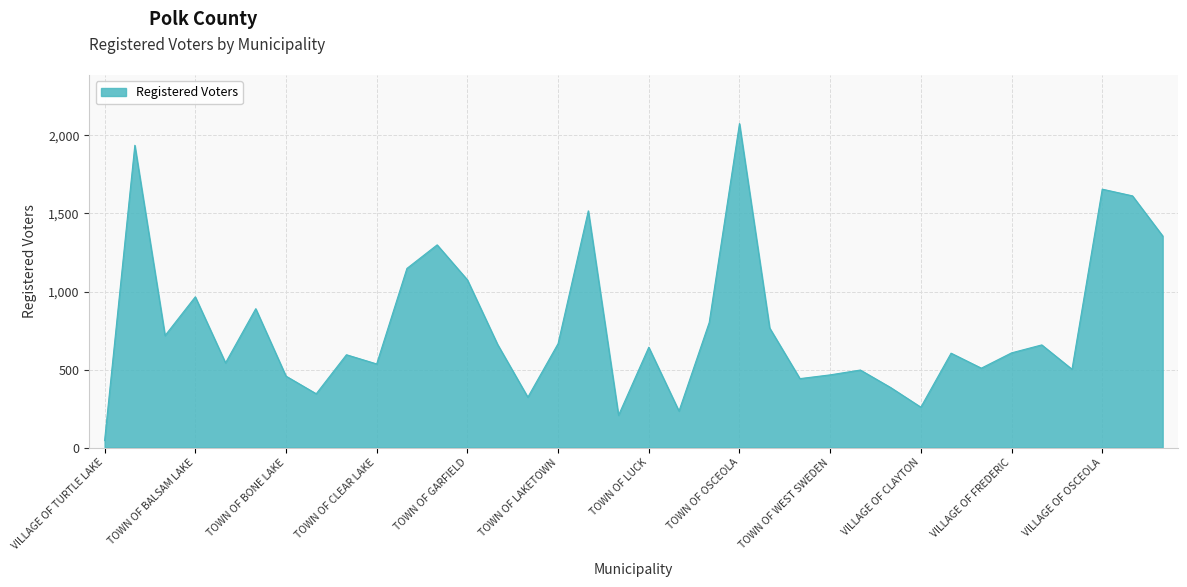

Does the chart have visible grid lines?

Yes